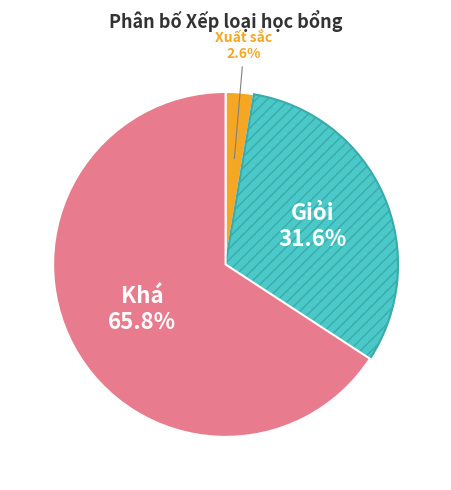

How many segments does this pie chart have?

3